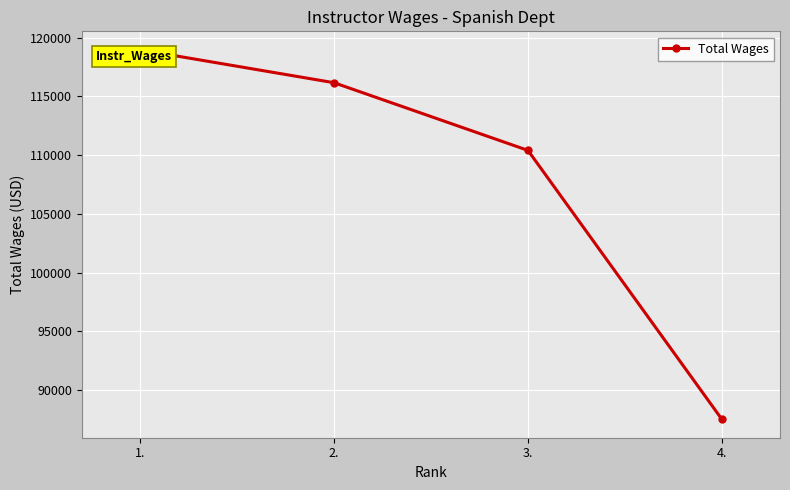

What is the difference between the maximum and minimum values?

31461